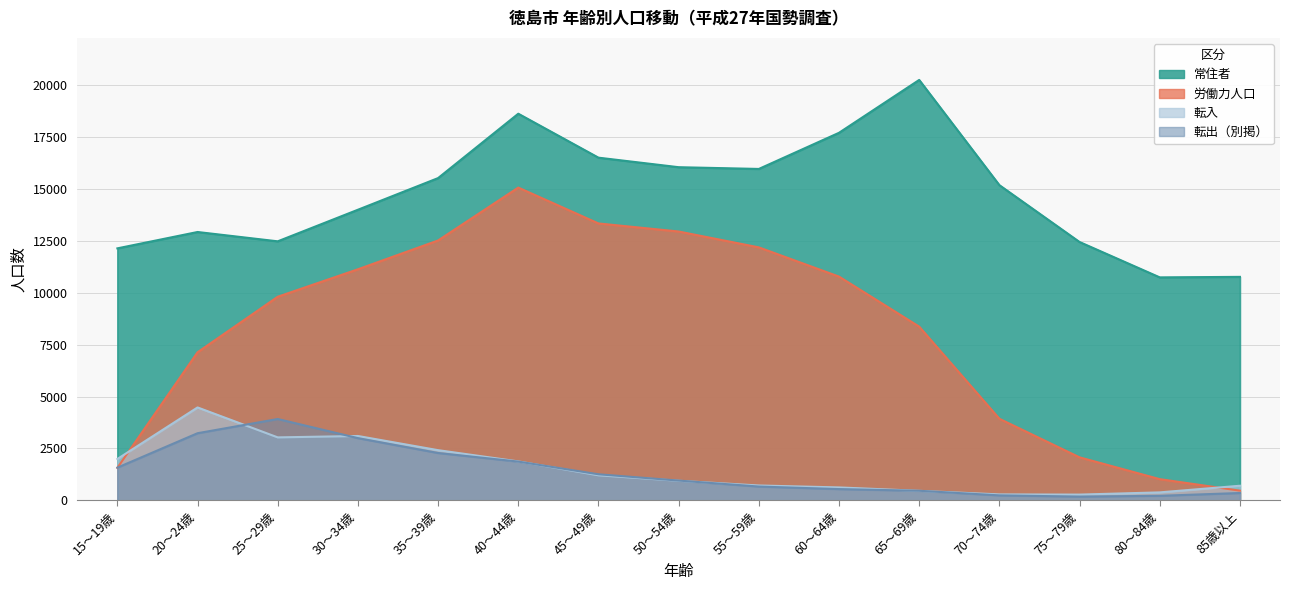

What is the average value of the 労働力人口 series?

8155